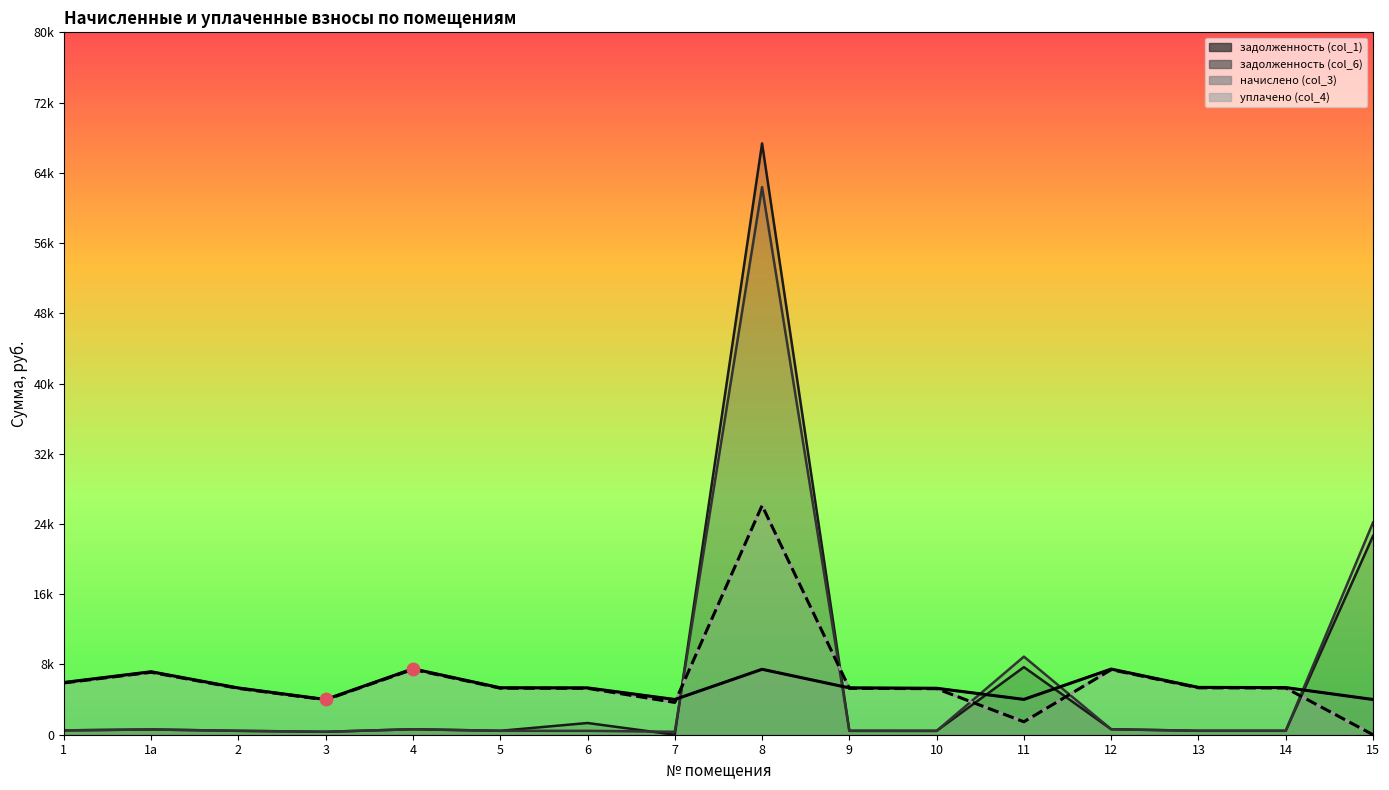

What is the total value across all series at 3?

8657.5